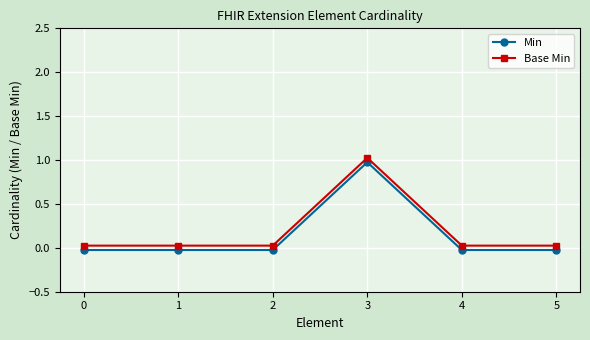

Which series has the widest spread of values?

Min